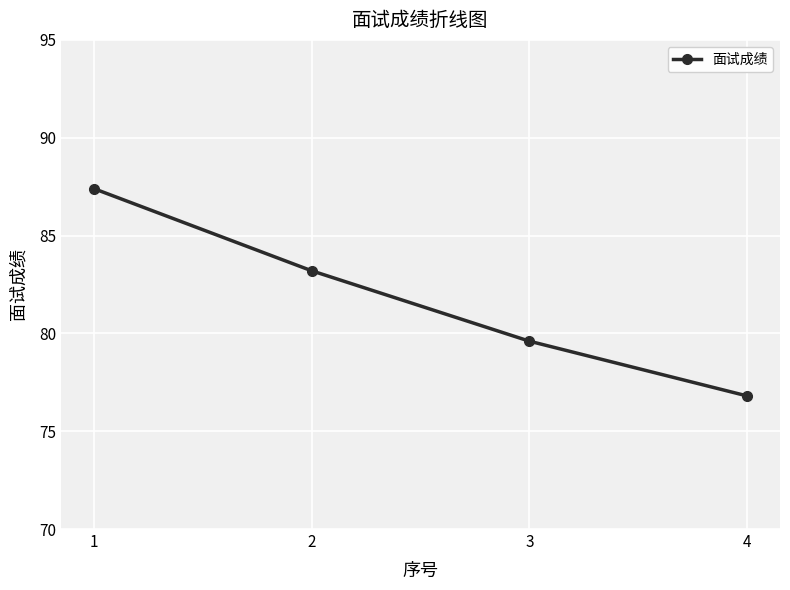

True or false: the data shows 29.9 at 4.

False